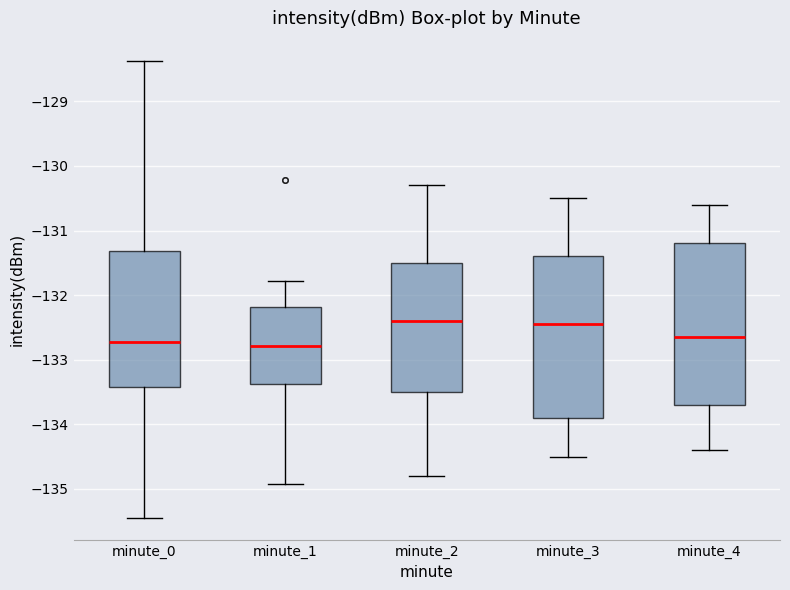

Reading left to right, transcribe this box plot: for each box, give where its median line is, the range the box spans, and where its two whiskers end, as read against the y-axis. The values are not printed on the chart, so give them approximately, as read against the axis.

minute_0: median -132.7, box -133.4 to -131.3, whiskers -135.4 to -128.4
minute_1: median -132.8, box -133.4 to -132.2, whiskers -134.9 to -131.8
minute_2: median -132.4, box -133.5 to -131.5, whiskers -134.8 to -130.3
minute_3: median -132.4, box -133.9 to -131.4, whiskers -134.5 to -130.5
minute_4: median -132.6, box -133.7 to -131.2, whiskers -134.4 to -130.6